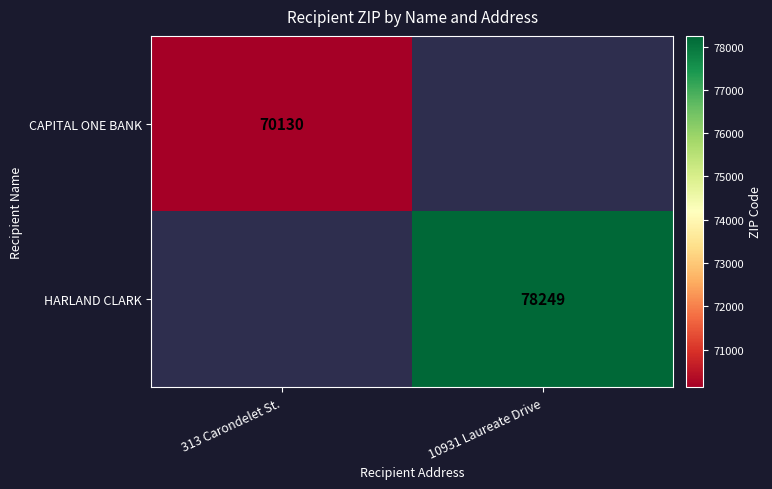

How many series are shown in this chart?

2